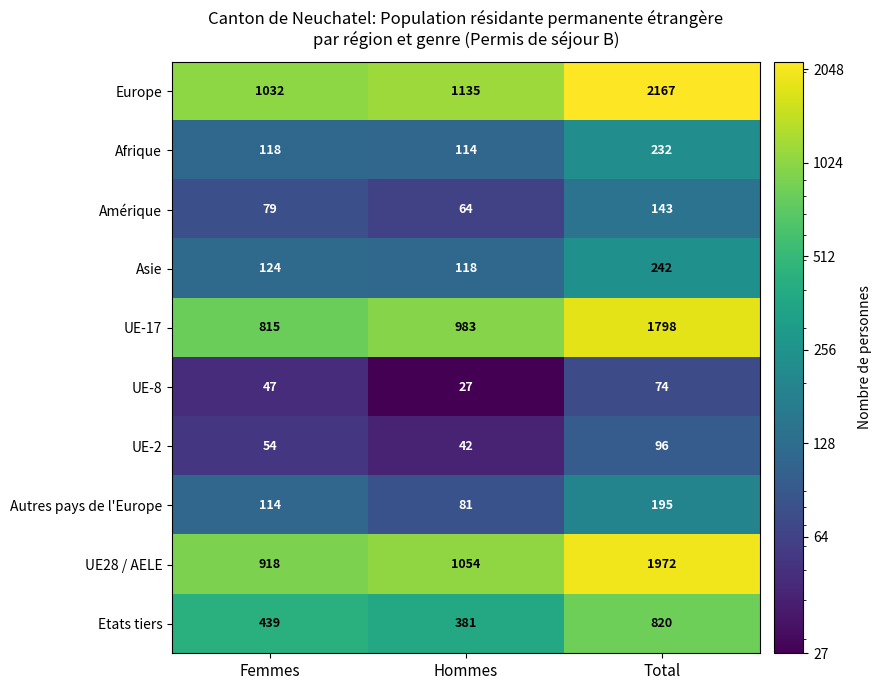

How many UE-8 values are between 27 and 74?

3